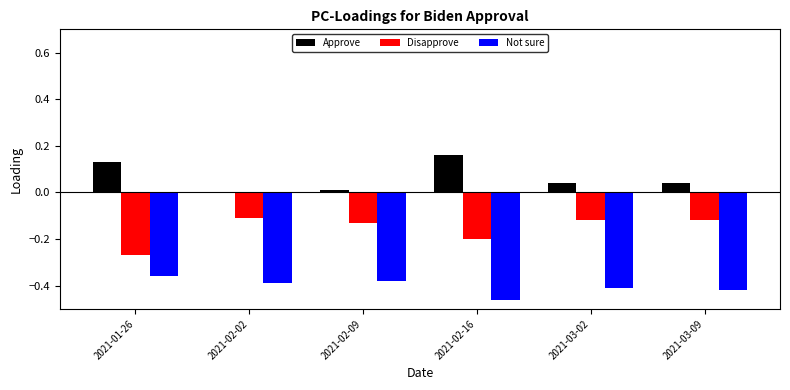

At which label is Disapprove closest to 0?

2021-02-02